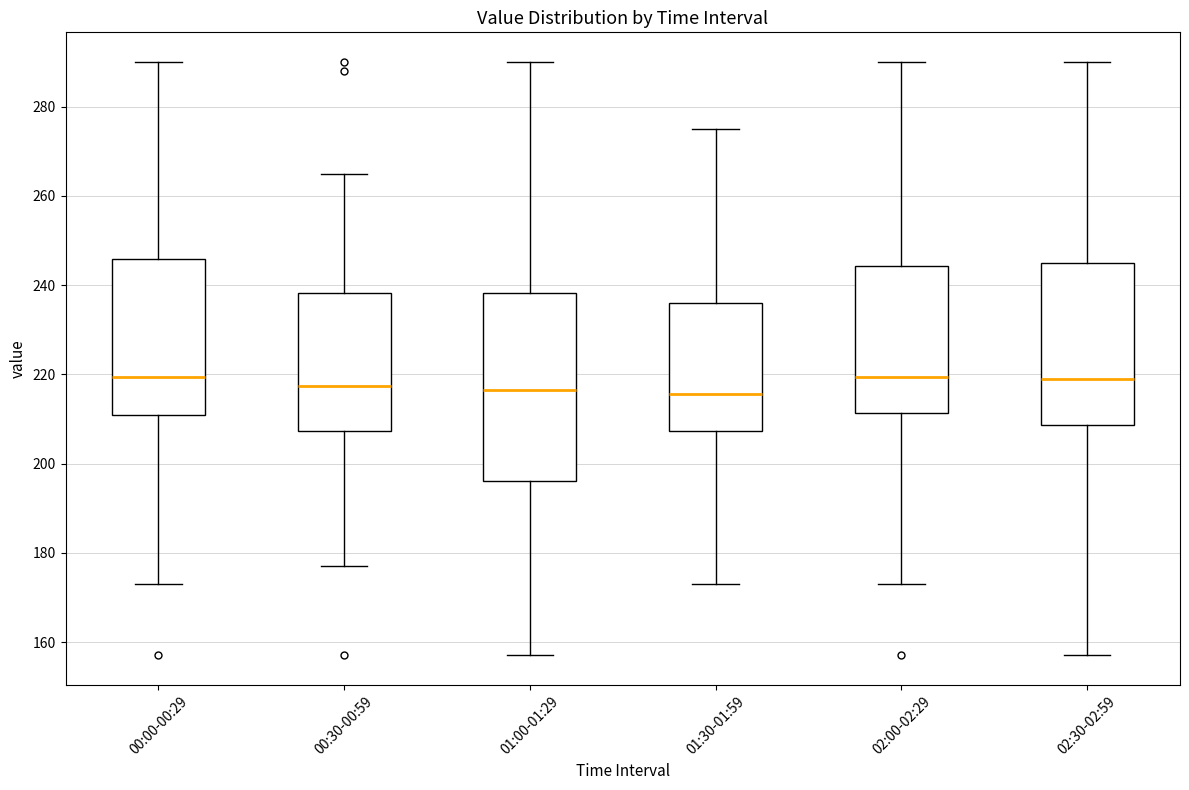

Comparing the boxes themselves (not the whiskers), which one is the tallest?

01:00-01:29